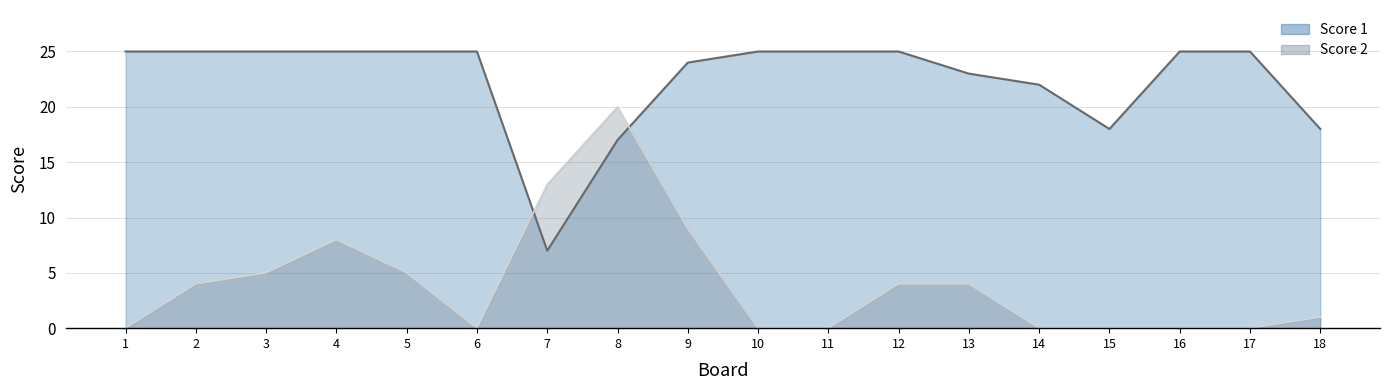

At which label does Score 1 reach its minimum?

7